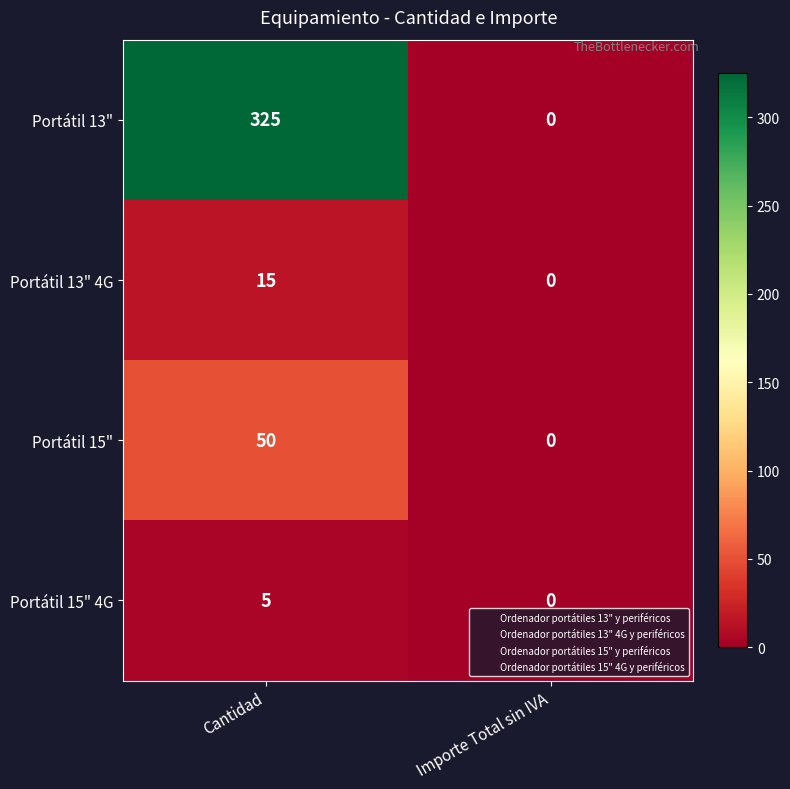

Reading right to left, what are all the values shown in this chart?

Portátil 13": Importe Total sin IVA=0	Cantidad=325
Portátil 13" 4G: Importe Total sin IVA=0	Cantidad=15
Portátil 15": Importe Total sin IVA=0	Cantidad=50
Portátil 15" 4G: Importe Total sin IVA=0	Cantidad=5